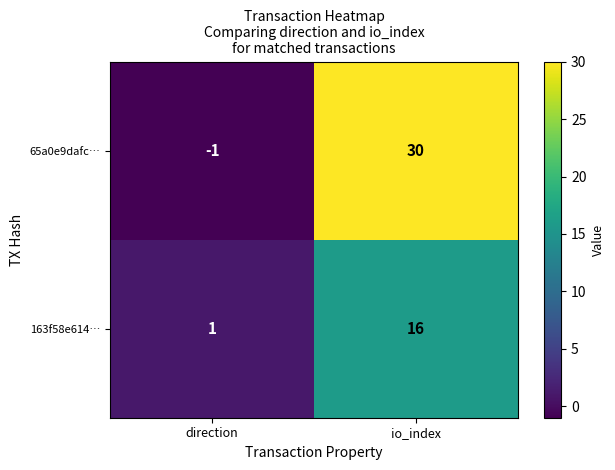

What value does the 163f58e614… series have at io_index, to the nearest 10?

20